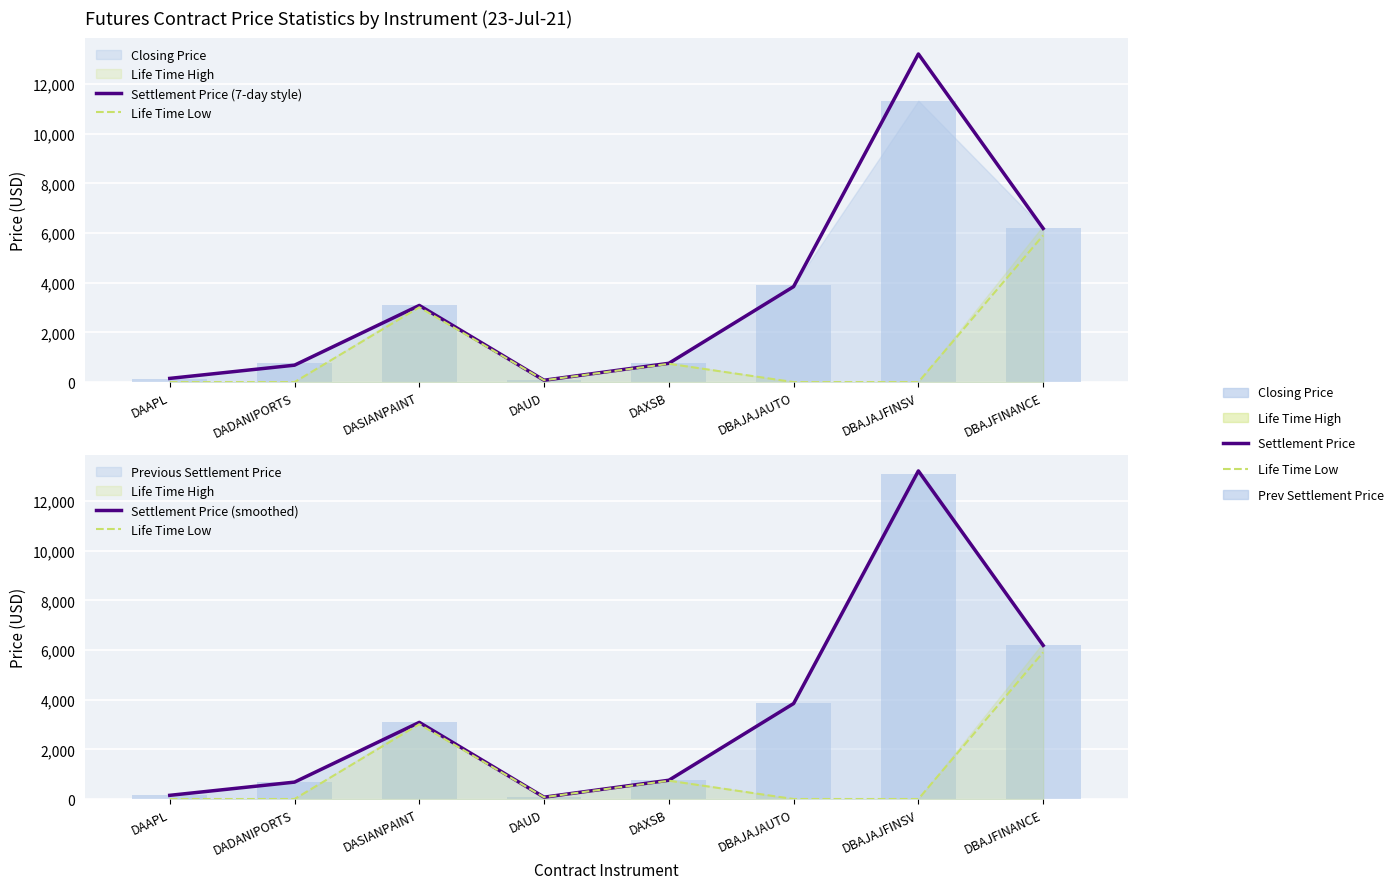

At how many categories does at least one series exceed 222?

6